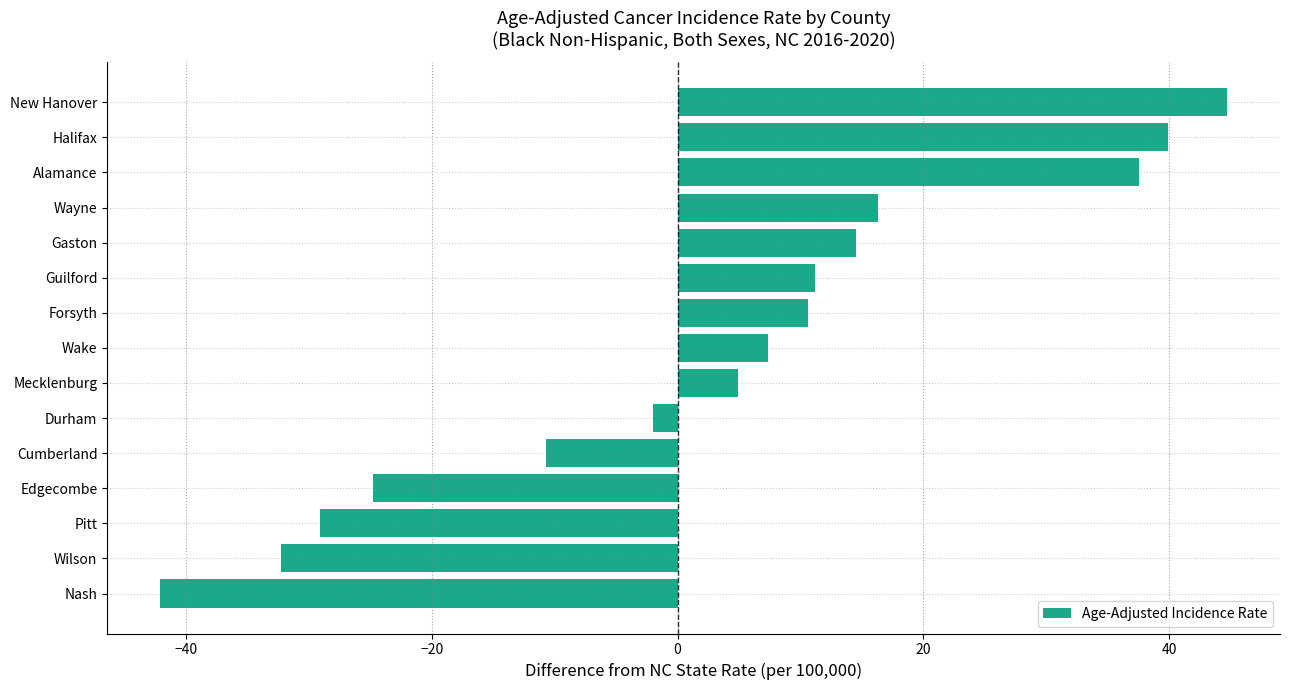

What is the difference between the second highest and second lowest values?

72.2